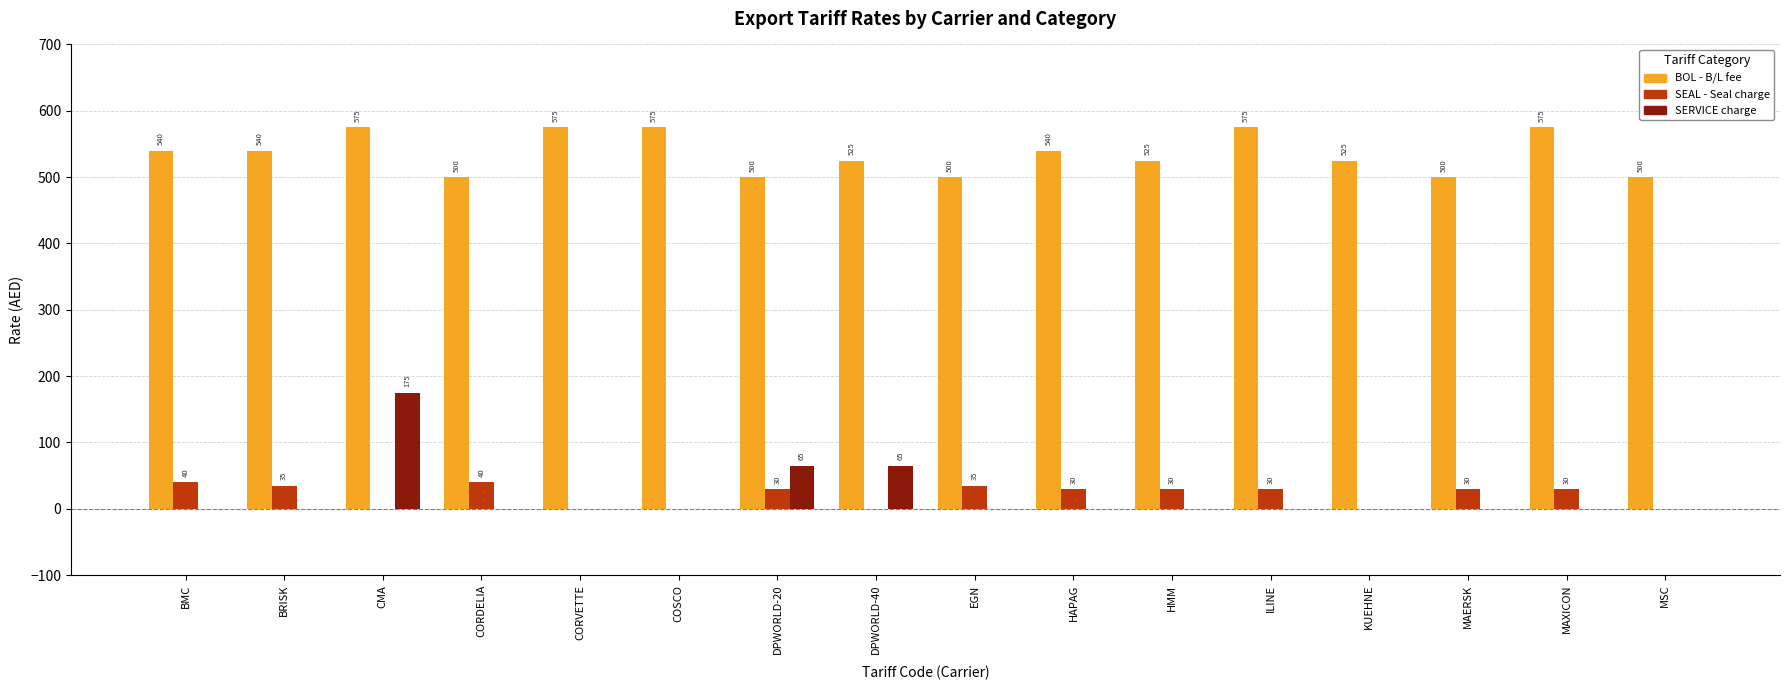

How many positive values does the SEAL - Seal charge series have?

10